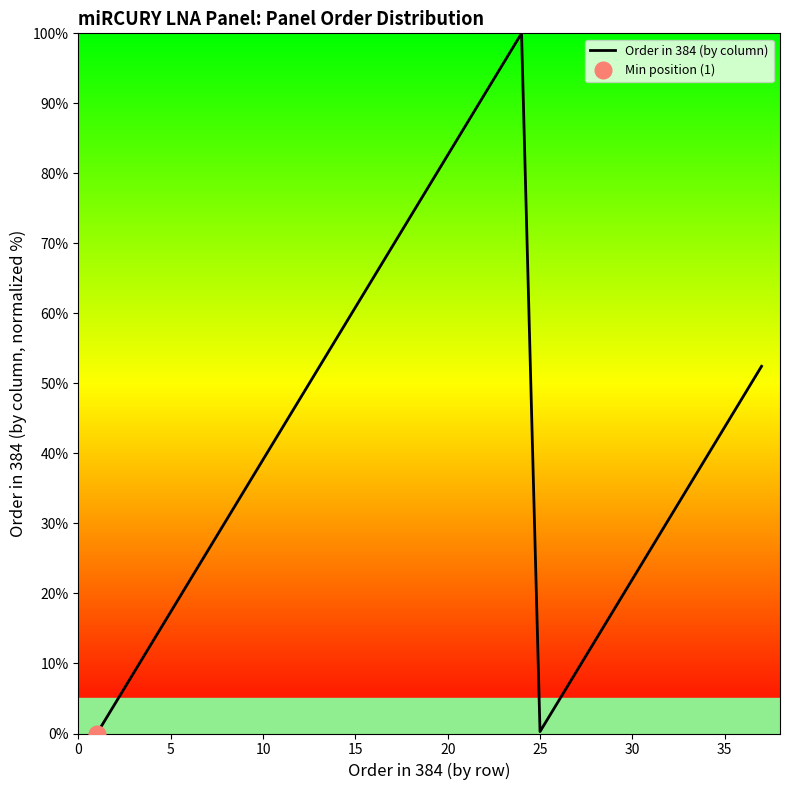

How many series are shown in this chart?

1